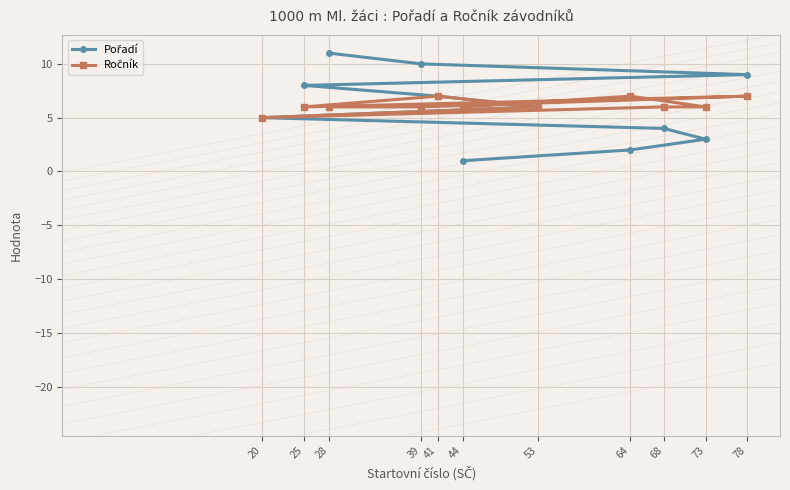

Reading left to right, what are all the values shown in this chart?

Pořadí: 44=1	64=2	73=3	68=4	20=5	53=6	41=7	25=8	78=9	39=10	28=11
Ročník: 44=6	64=7	73=6	68=6	20=5	53=6	41=7	25=6	78=7	39=6	28=6